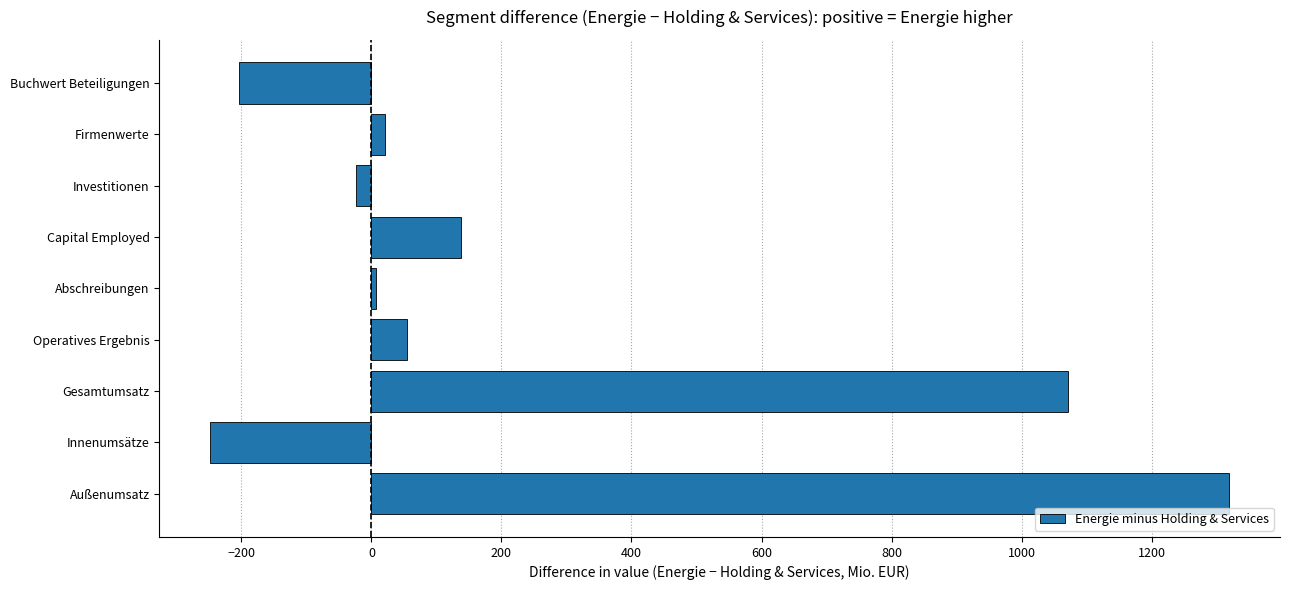

Reading bottom to top, extract all data points from this chart.

Außenumsatz=1319.0	Innenumsätze=-247.6	Gesamtumsatz=1071.4	Operatives Ergebnis=54.3	Abschreibungen=7.6	Capital Employed=137.9	Investitionen=-23.1	Firmenwerte=21.0	Buchwert Beteiligungen=-203.5